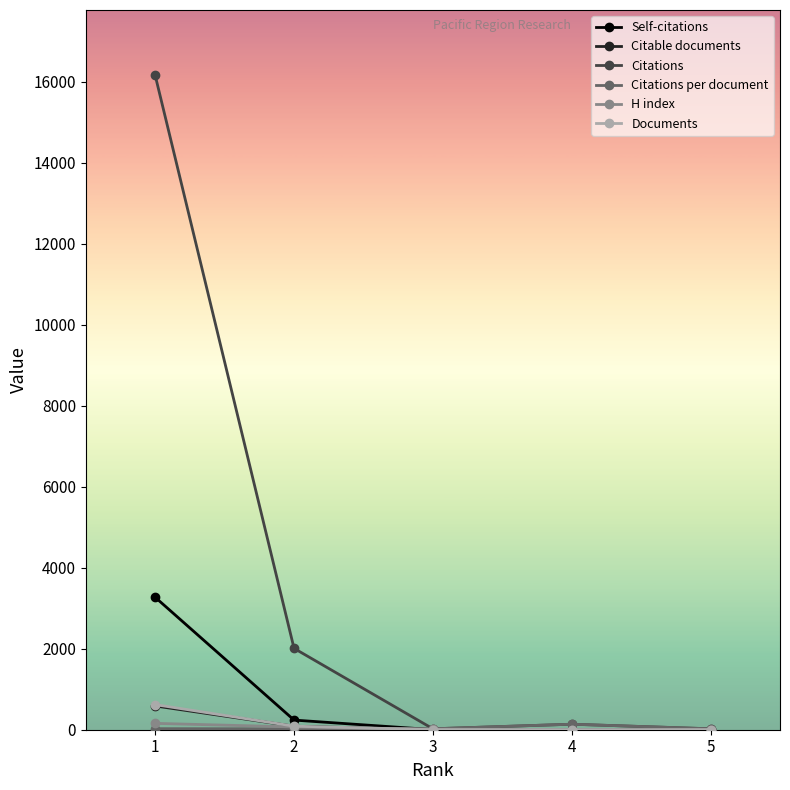

In Citations, how many points are lower than both neighbors (excluding endpoints)?

1